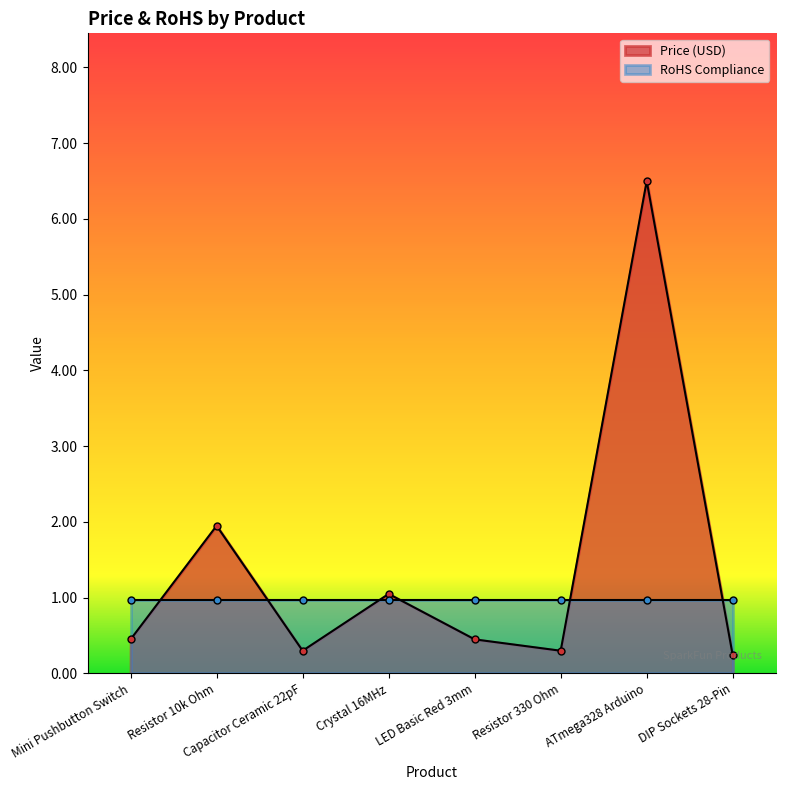

What is the smallest value displayed?

0.2